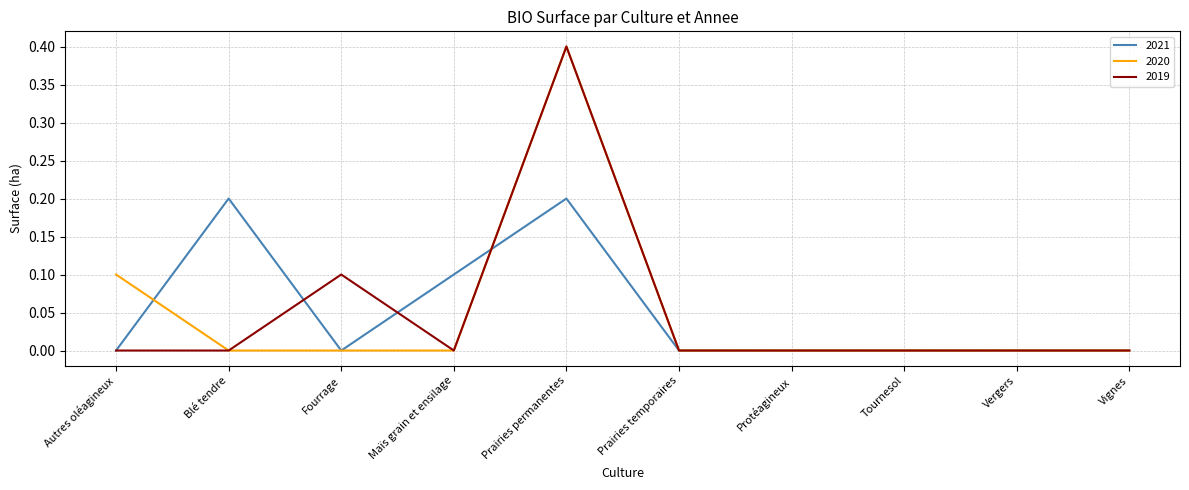

What is the maximum value for 2021?

0.2